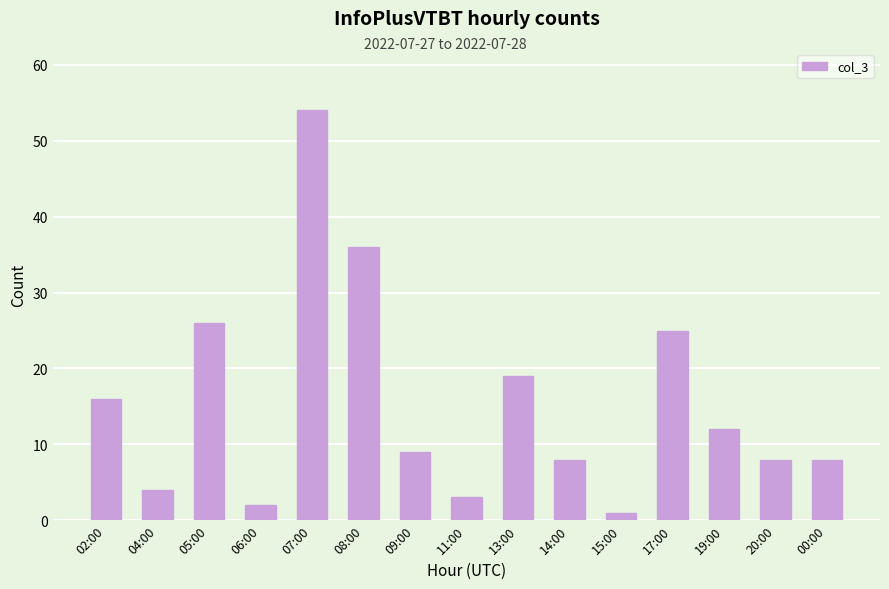

True or false: the data shows 59 at 08:00.

False